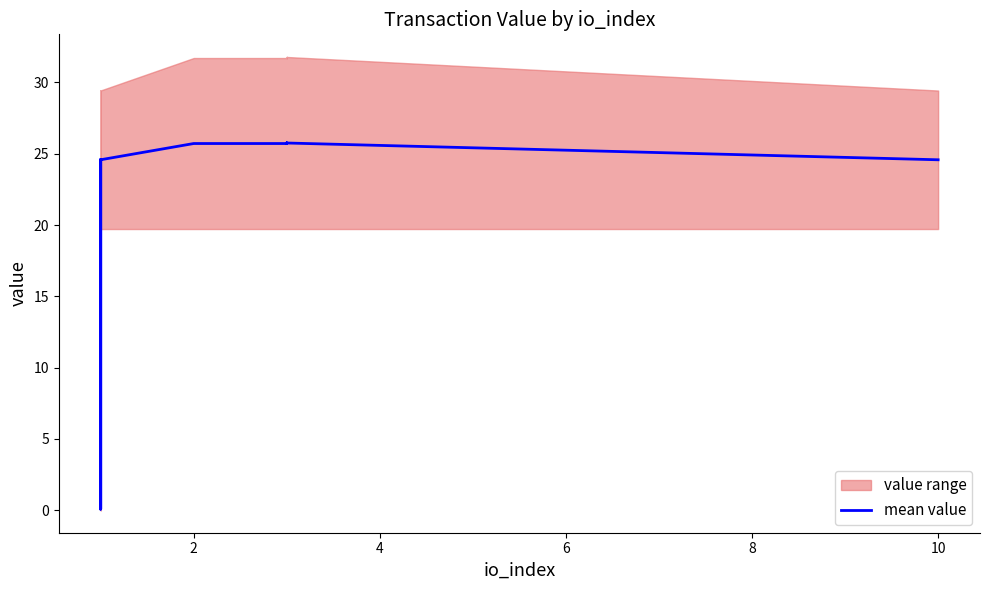

What is the sum of all values?

303.3